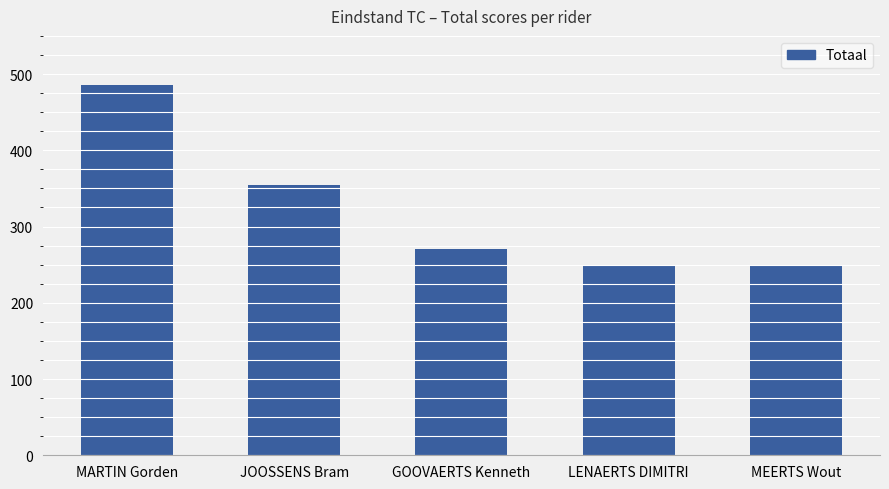

At which category does the chart reach its peak across all series?

MARTIN Gorden